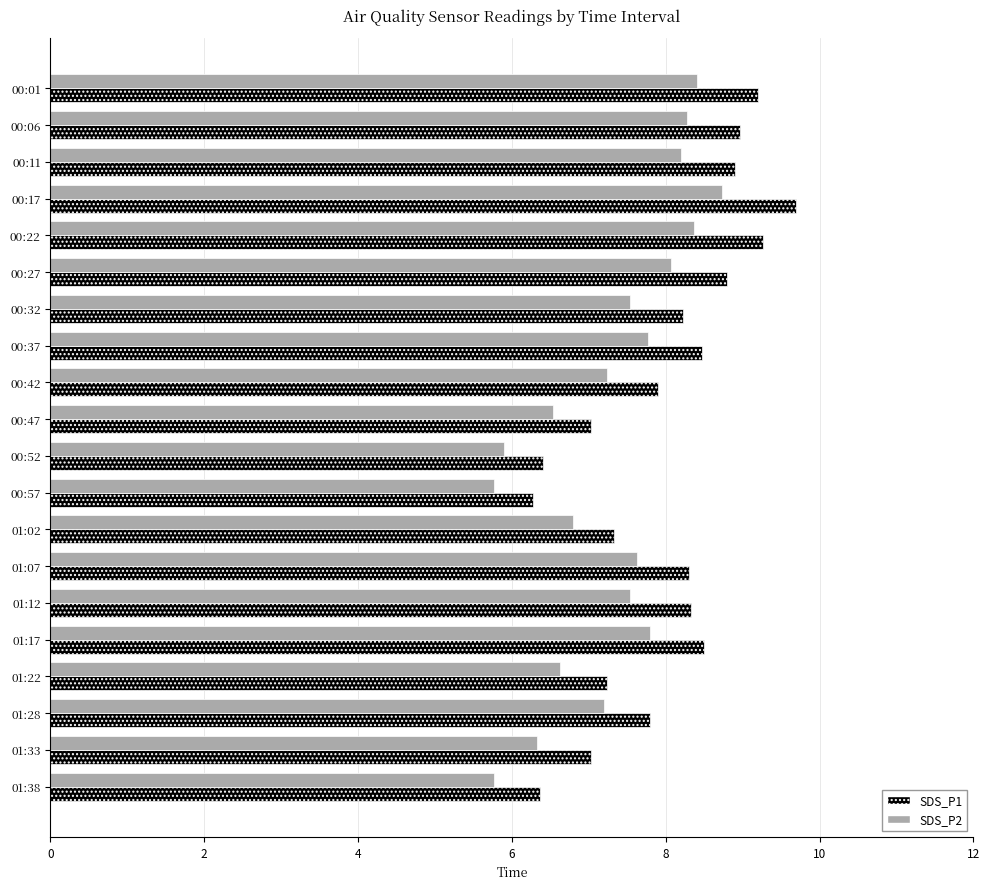

Which series has the largest range (max minus min)?

SDS_P1